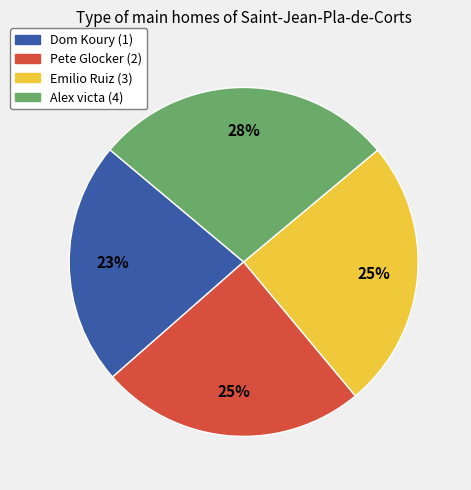

How many slices are in this pie chart?

4